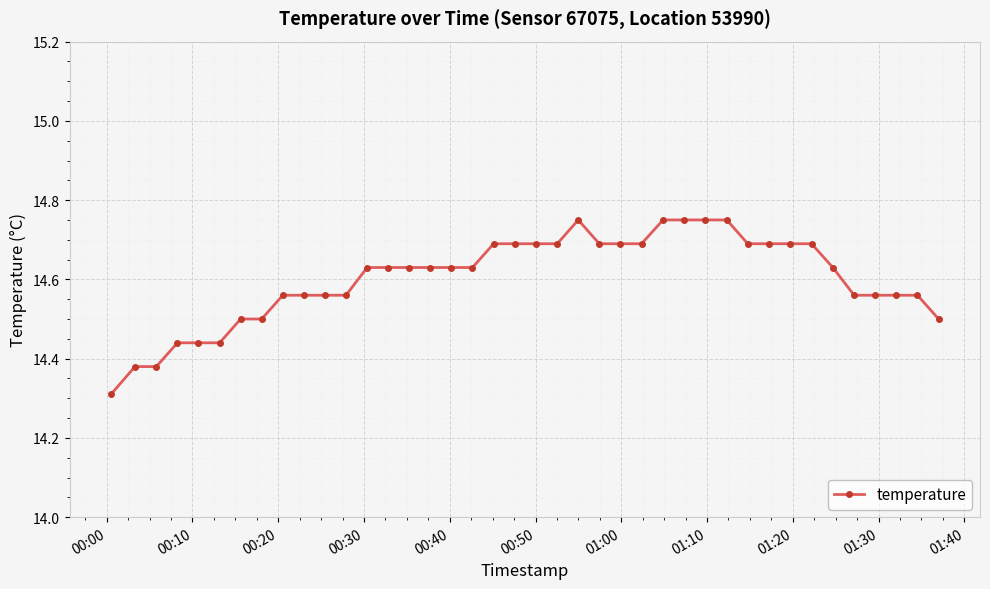

True or false: the data has more than 0 interior local peaks.

True